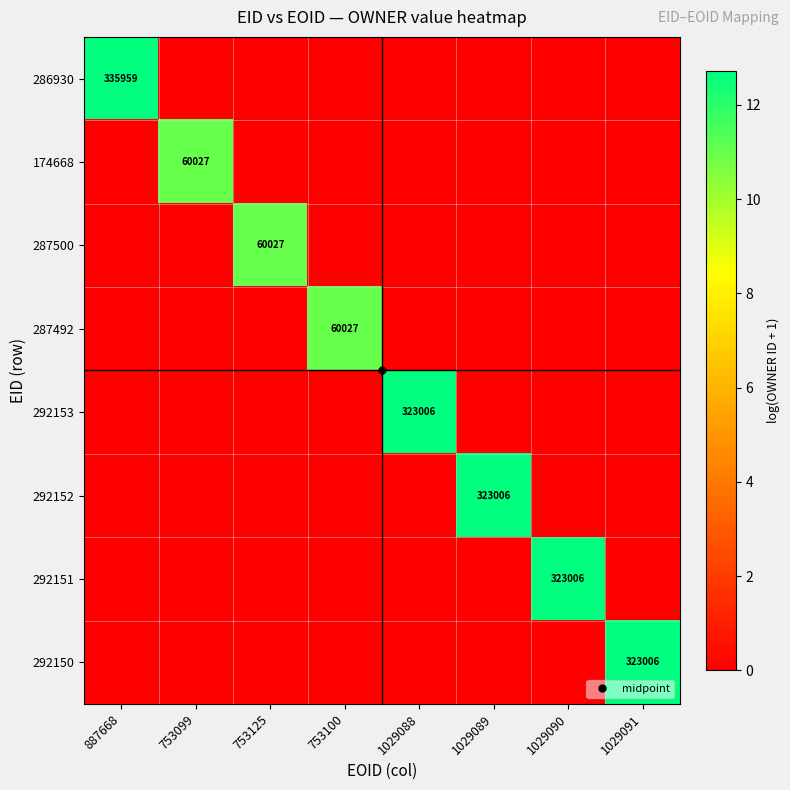

At which label does 292153 reach its peak?

1029088